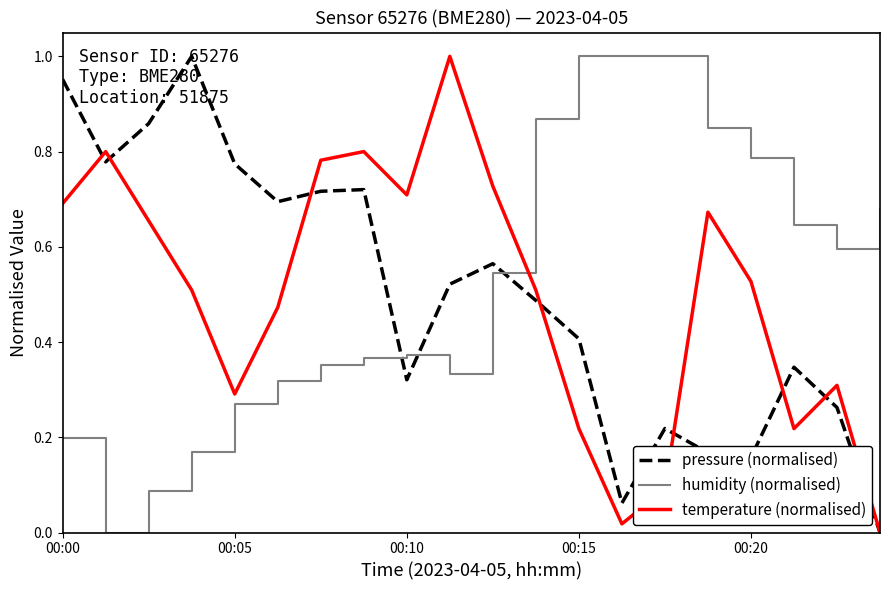

How many intersections are there between humidity (normalised) and temperature (normalised)?

1